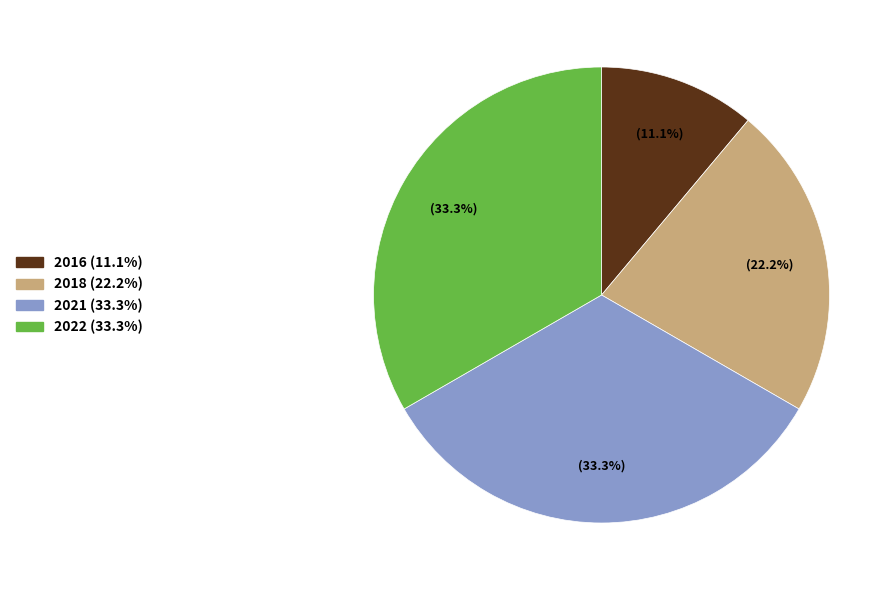

Does any single category account for the majority?

No